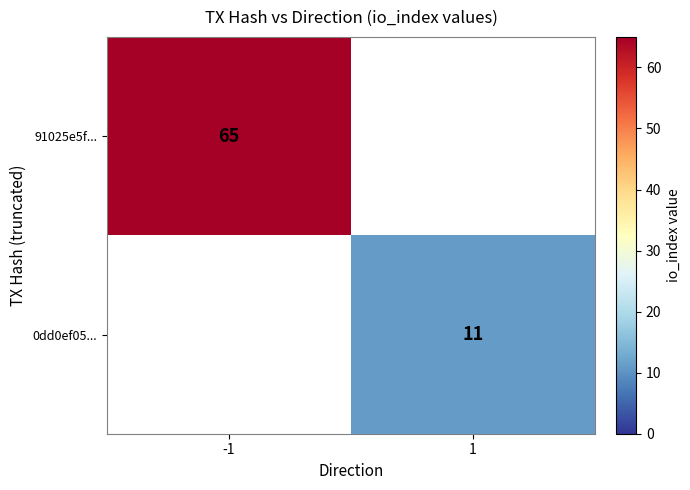

Is it true that 0dd0ef05... equals 11 at 1?

True